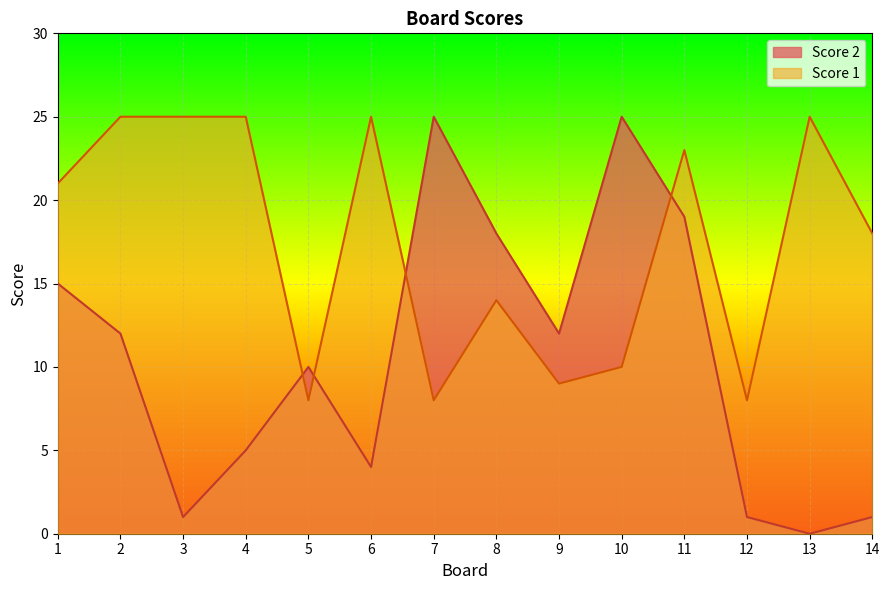

What is the value of the Score 2 point at the 7th from the left?

25